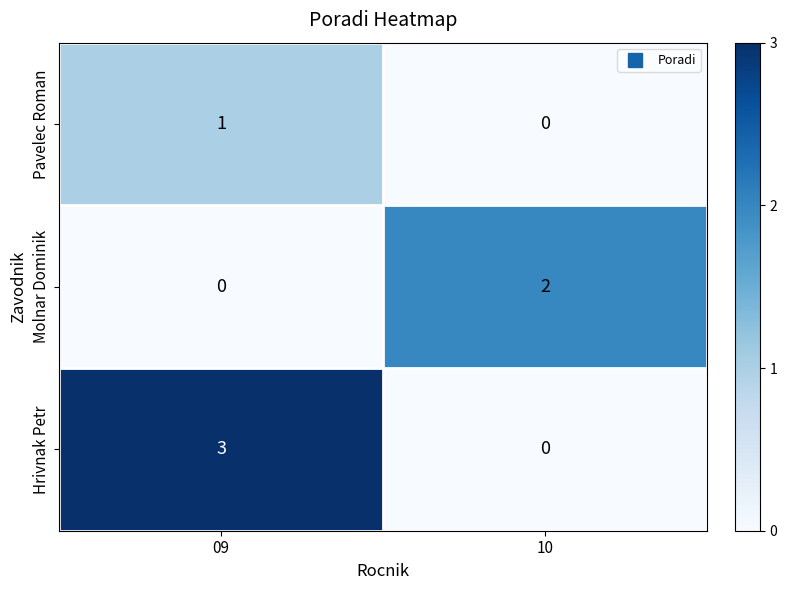

What is the spread (max minus min) of values at 09?

3